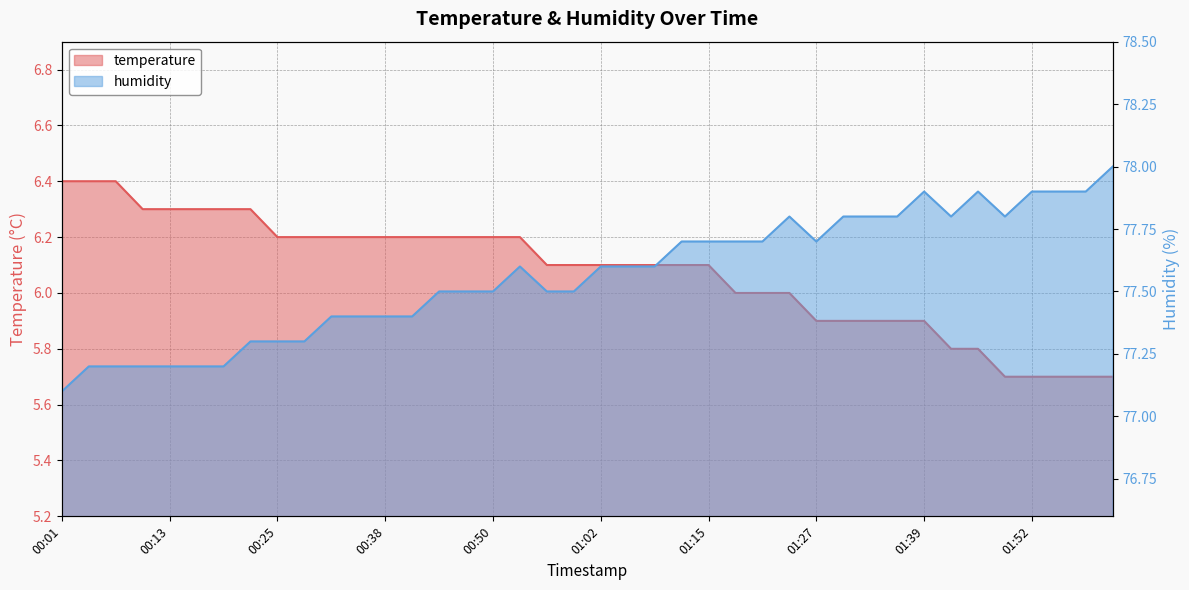

Reading right to left, what are all the values shown in this chart?

temperature: 02:01=5.7	01:58=5.7	01:55=5.7	01:52=5.7	01:49=5.7	01:46=5.8	01:42=5.8	01:39=5.9	01:36=5.9	01:33=5.9	01:30=5.9	01:27=5.9	01:24=6.0	01:21=6.0	01:18=6.0	01:15=6.1	01:12=6.1	01:08=6.1	01:05=6.1	01:02=6.1	00:59=6.1	00:56=6.1	00:53=6.2	00:50=6.2	00:47=6.2	00:44=6.2	00:41=6.2	00:38=6.2	00:35=6.2	00:31=6.2	00:28=6.2	00:25=6.2	00:22=6.3	00:19=6.3	00:16=6.3	00:13=6.3	00:10=6.3	00:07=6.4	00:04=6.4	00:01=6.4
humidity: 02:01=78.0	01:58=77.9	01:55=77.9	01:52=77.9	01:49=77.8	01:46=77.9	01:42=77.8	01:39=77.9	01:36=77.8	01:33=77.8	01:30=77.8	01:27=77.7	01:24=77.8	01:21=77.7	01:18=77.7	01:15=77.7	01:12=77.7	01:08=77.6	01:05=77.6	01:02=77.6	00:59=77.5	00:56=77.5	00:53=77.6	00:50=77.5	00:47=77.5	00:44=77.5	00:41=77.4	00:38=77.4	00:35=77.4	00:31=77.4	00:28=77.3	00:25=77.3	00:22=77.3	00:19=77.2	00:16=77.2	00:13=77.2	00:10=77.2	00:07=77.2	00:04=77.2	00:01=77.1